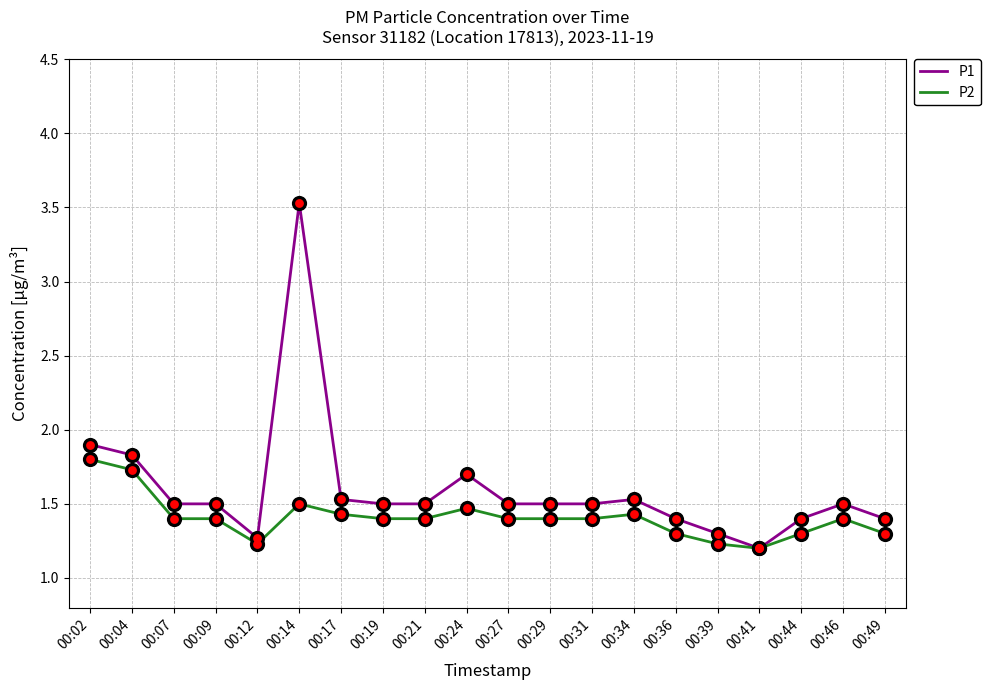

Which series has the widest spread of values?

P1